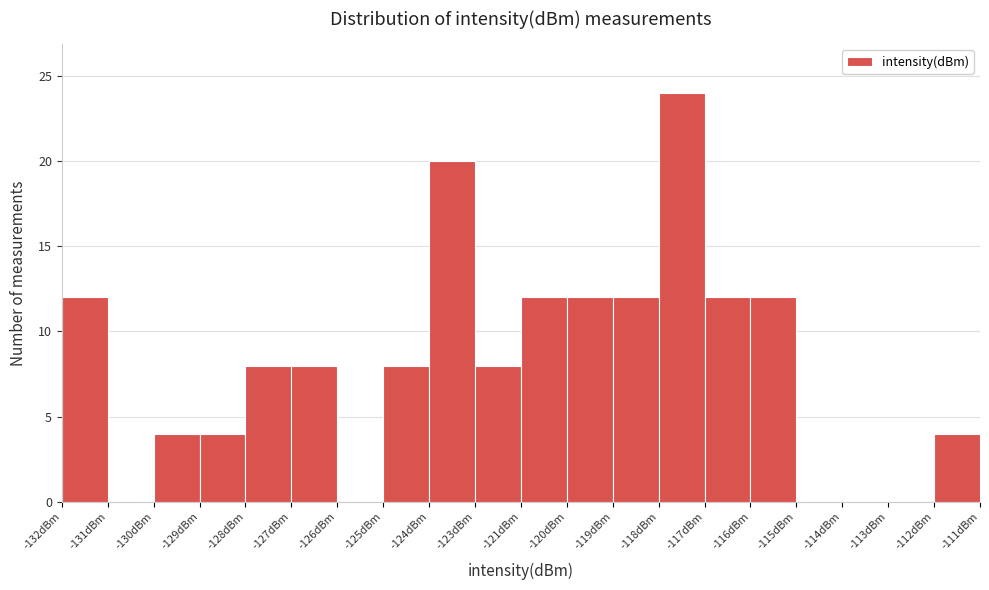

Reading right to left, transcribe all the data shown in this chart.

-112dBm=4	-113dBm=0	-114dBm=0	-115dBm=0	-116dBm=12	-117dBm=12	-118dBm=24	-119dBm=12	-120dBm=12	-121dBm=12	-123dBm=8	-124dBm=20	-125dBm=8	-126dBm=0	-127dBm=8	-128dBm=8	-129dBm=4	-130dBm=4	-131dBm=0	-132dBm=12